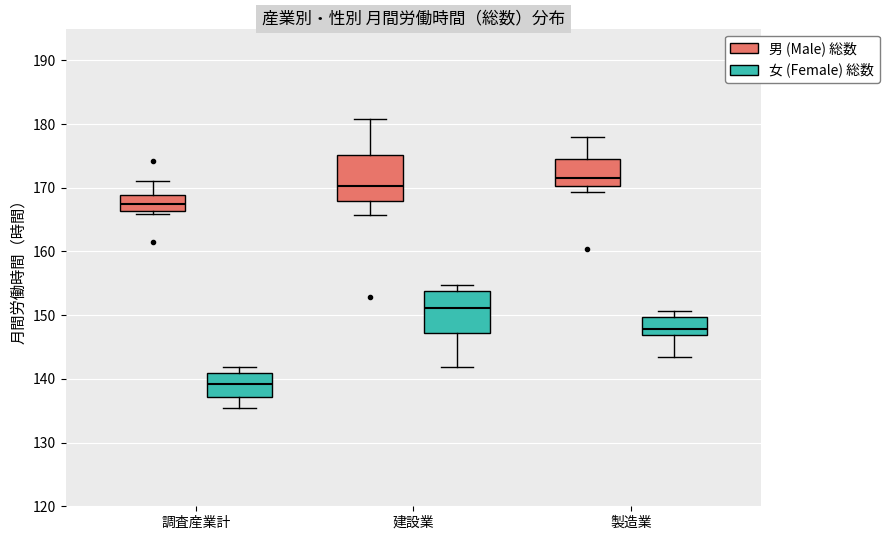

Which box's median line is the lowest?

調査産業計 (女 (Female) 総数)